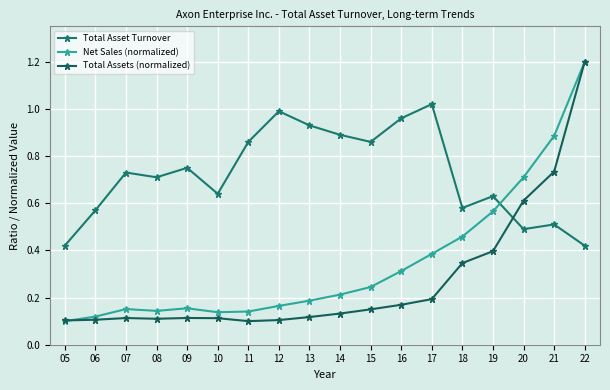

What is the difference between the highest and lowest values at 16?

0.8